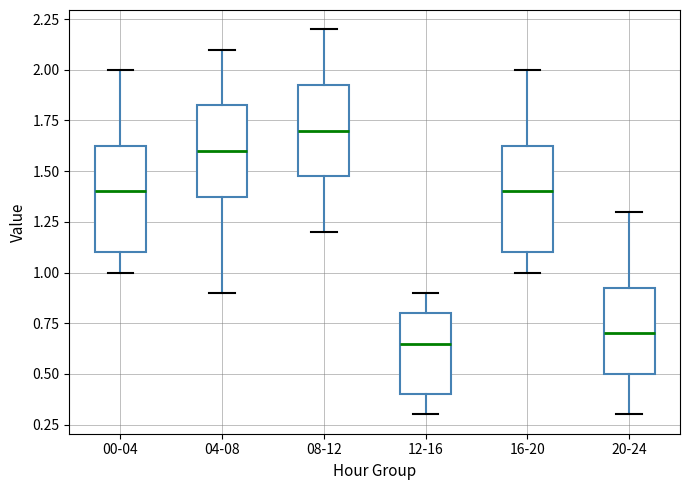

Reading left to right, read every box against the y-axis: the position of its median line, the range the box covers, and the ends of its whiskers. The values are not printed on the chart, so give them approximately, as read against the axis.

00-04: median 1.40, box 1.10 to 1.65, whiskers 1.00 to 2.00
04-08: median 1.60, box 1.40 to 1.85, whiskers 0.90 to 2.10
08-12: median 1.70, box 1.50 to 1.95, whiskers 1.20 to 2.20
12-16: median 0.65, box 0.40 to 0.80, whiskers 0.30 to 0.90
16-20: median 1.40, box 1.10 to 1.65, whiskers 1.00 to 2.00
20-24: median 0.70, box 0.50 to 0.95, whiskers 0.30 to 1.30